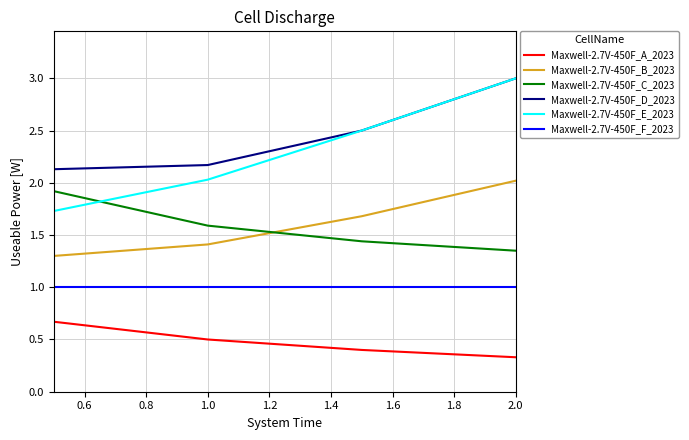

How many intersections are there between Maxwell-2.7V-450F_E_2023 and Maxwell-2.7V-450F_C_2023?

1